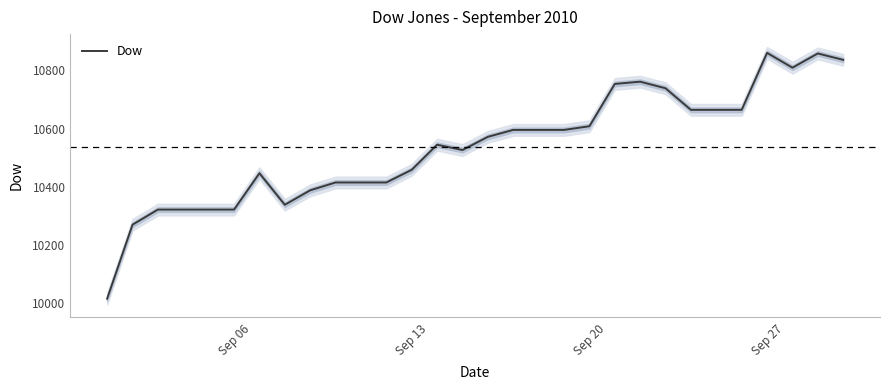

What is the maximum value for Dow?

10860.0